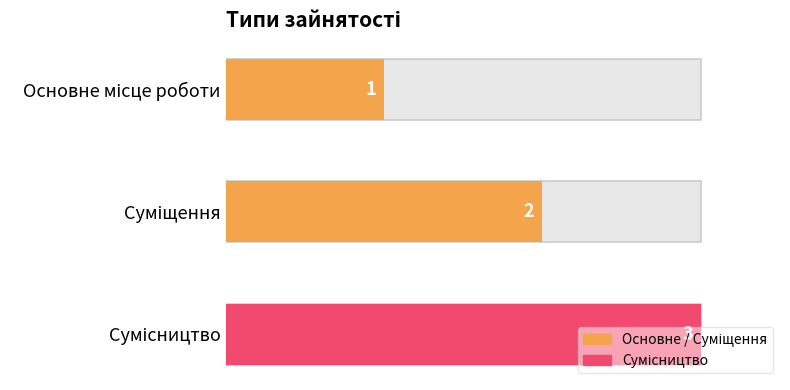

How many values are between 1 and 3?

3